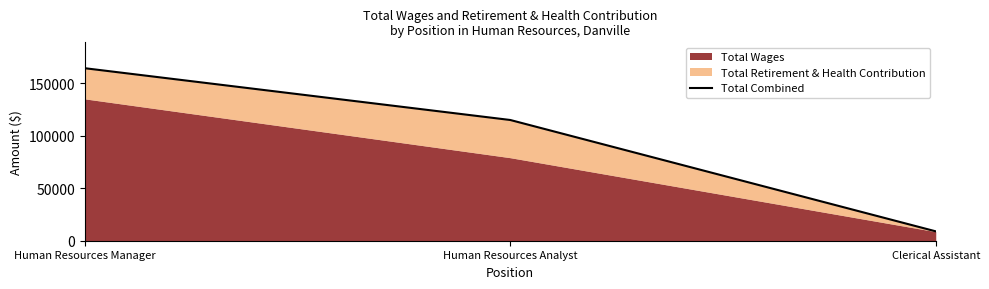

What is the smallest value displayed?

8944